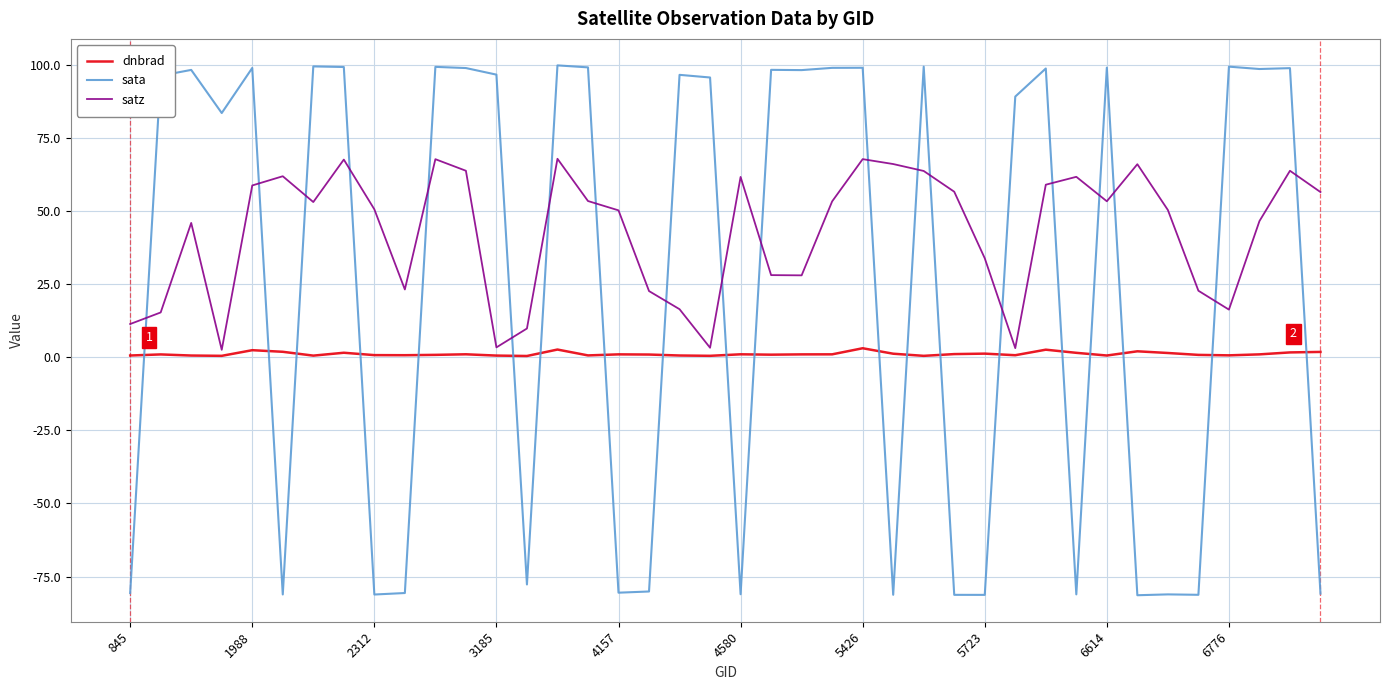

Rank the series by their maximum value, from highest to lowest.

sata, satz, dnbrad